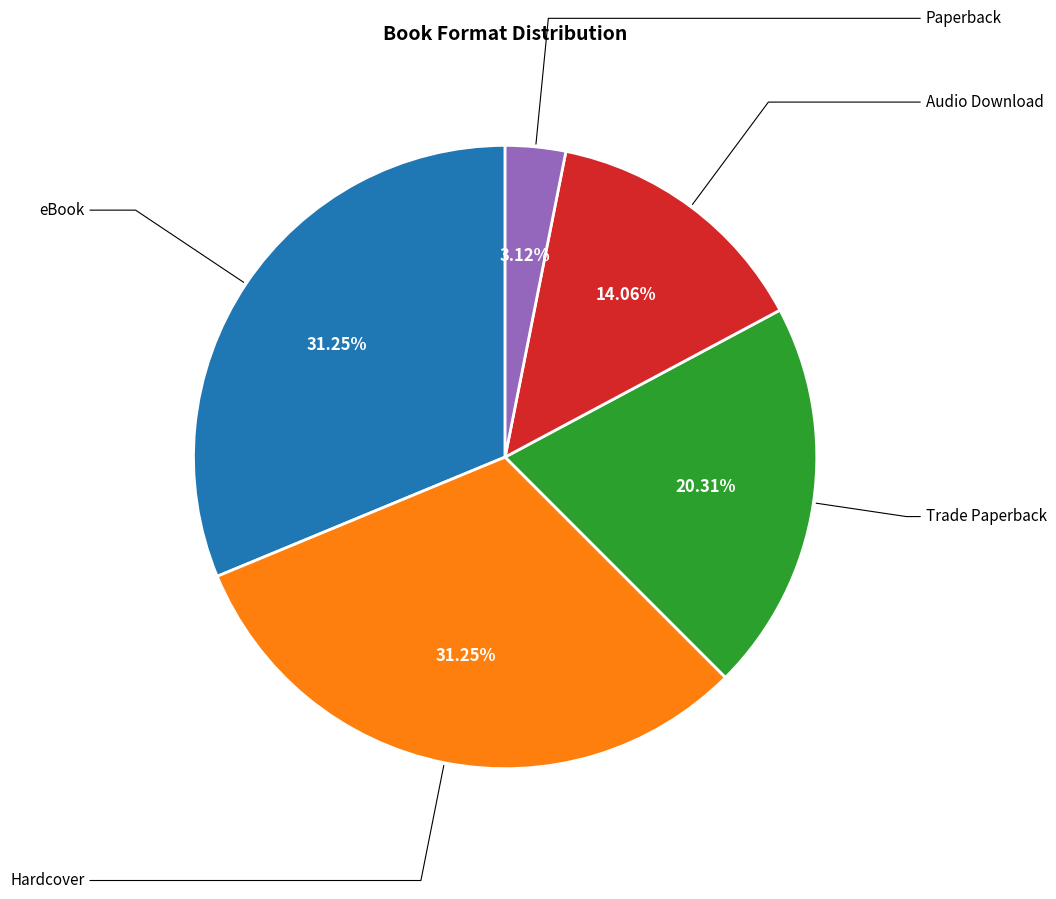

Is there a majority slice in this chart?

No